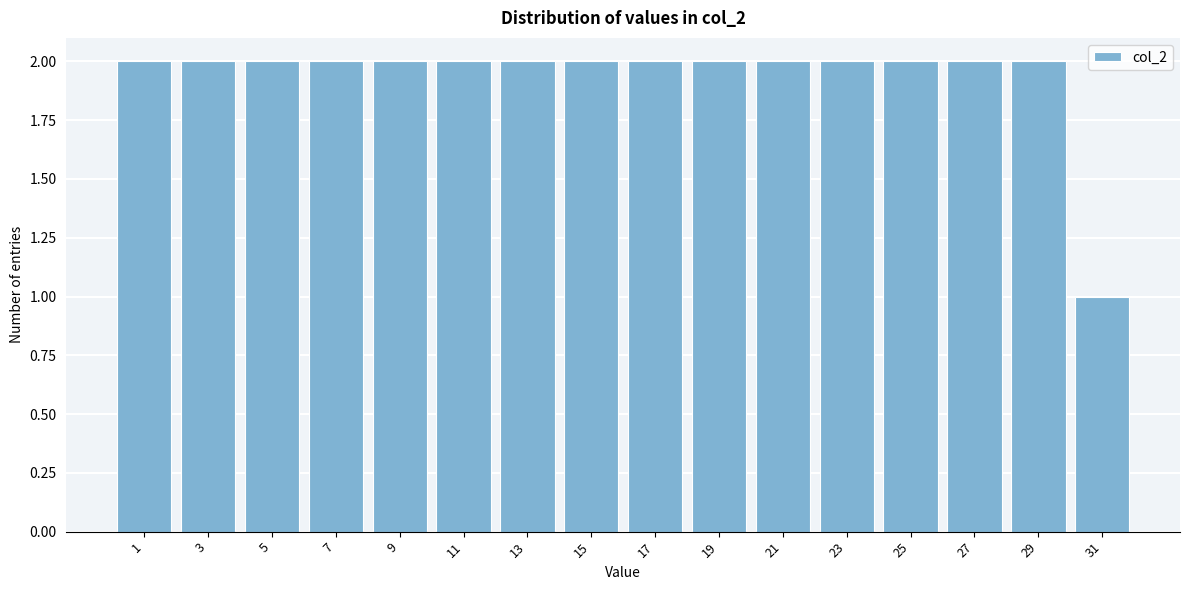

Reading left to right, what are all the values shown in this chart?

2	2	2	2	2	2	2	2	2	2	2	2	2	2	2	1